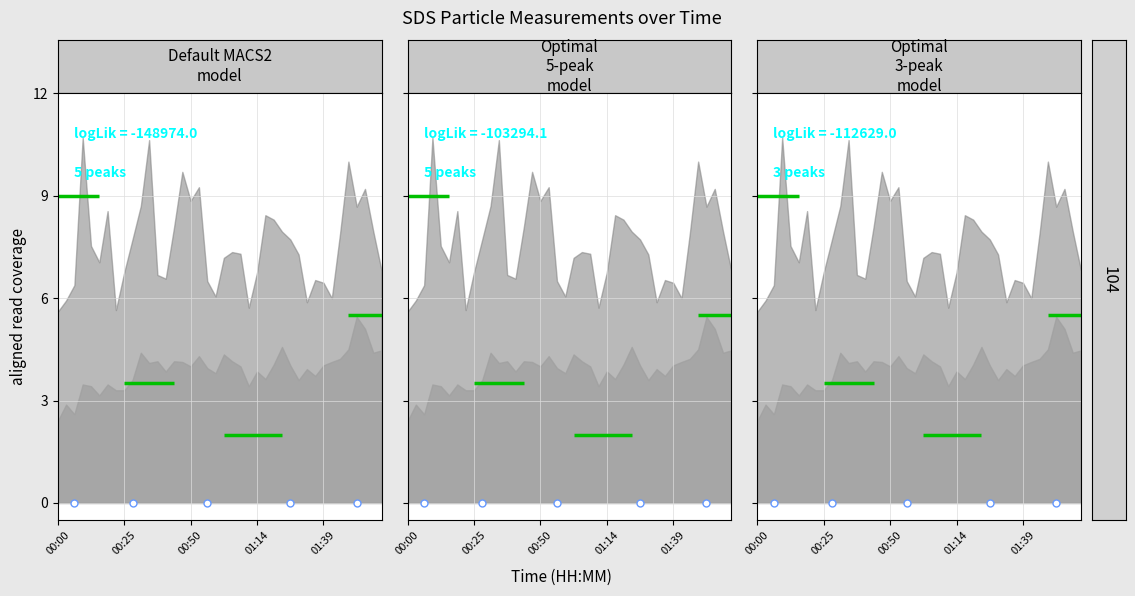

How many categories are shown in the chart?

40